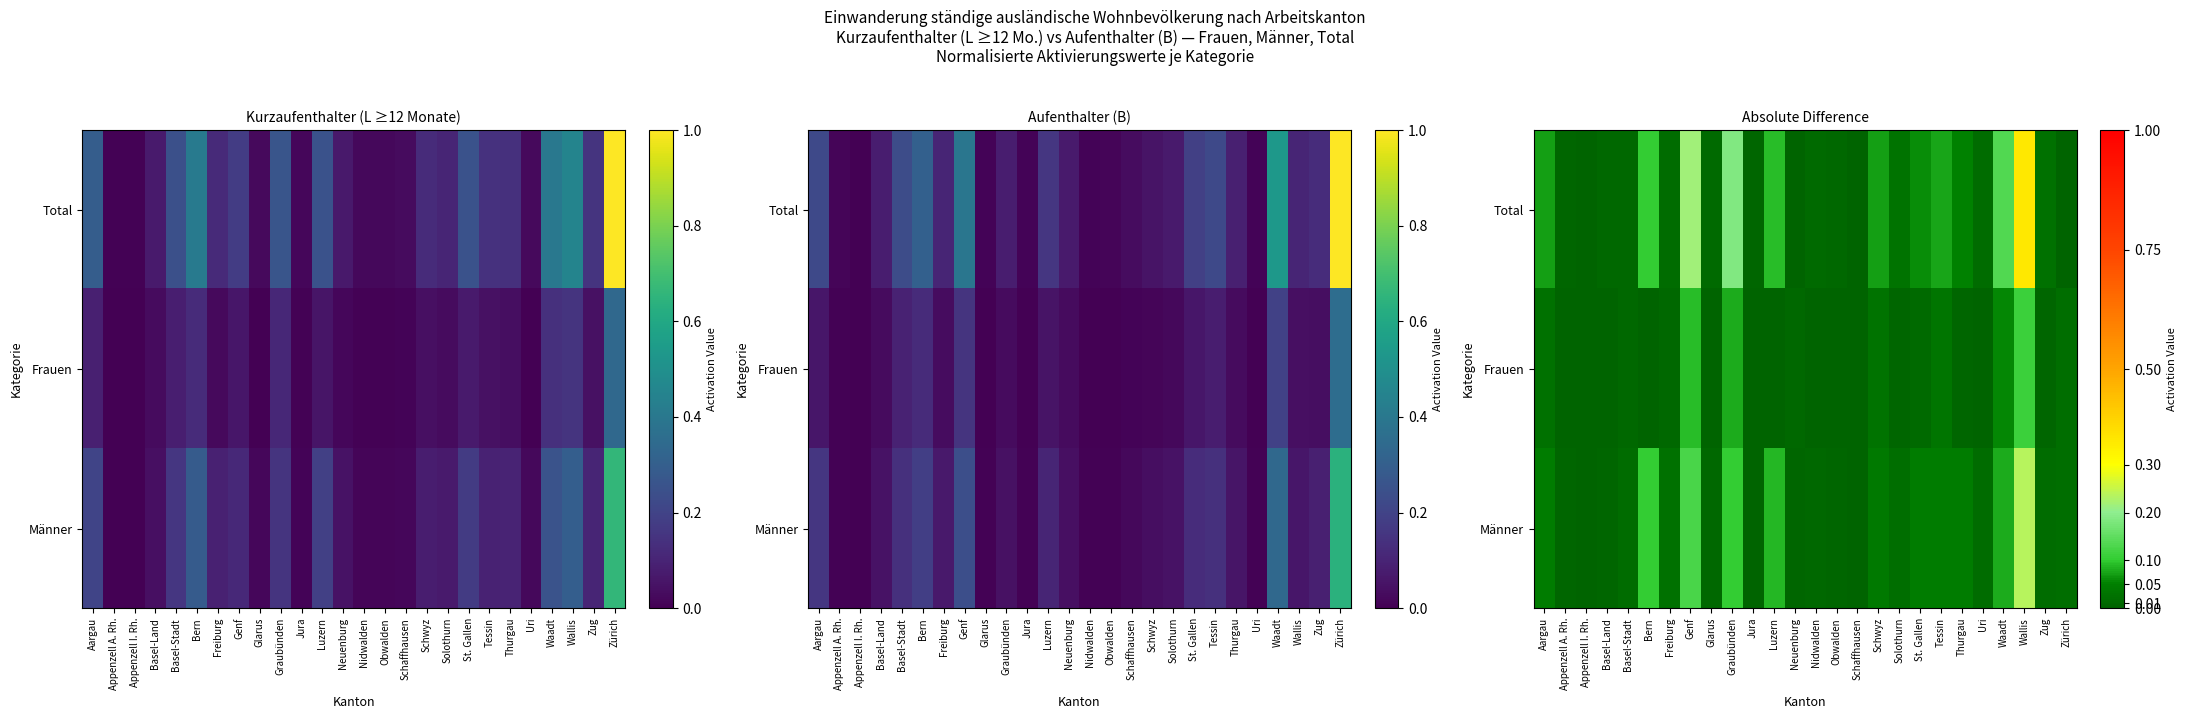

What is the sum of the Männer values at Genf and Schwyz?

0.2